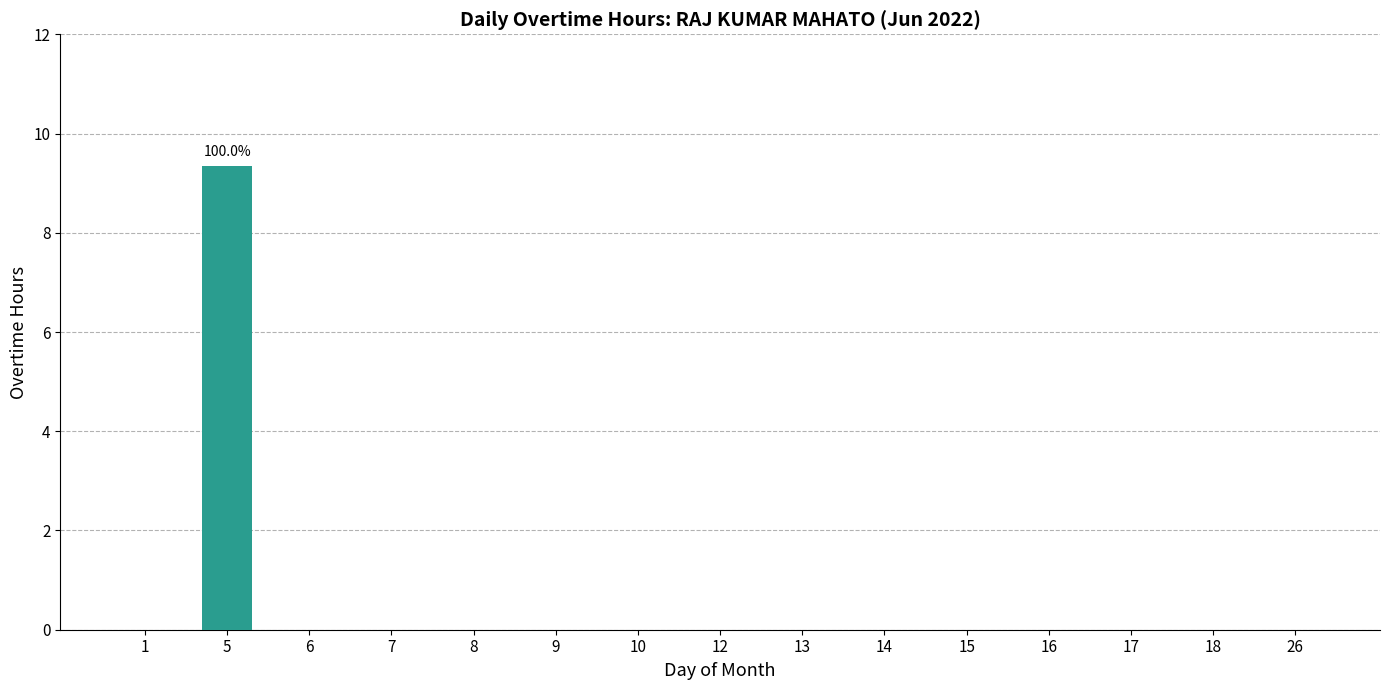

Reading left to right, extract all data points from this chart.

0.0	9.3	0.0	0.0	0.0	0.0	0.0	0.0	0.0	0.0	0.0	0.0	0.0	0.0	0.0